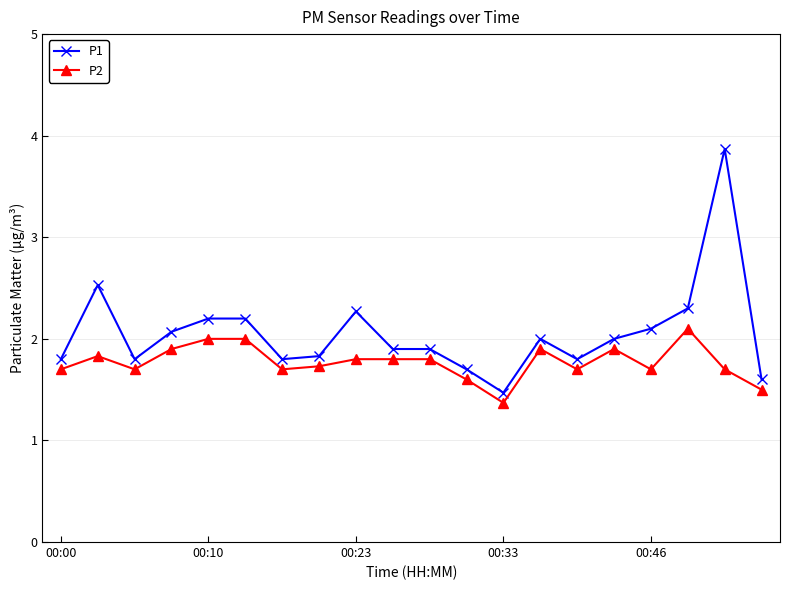

What is the average value of the P1 series?

2.1